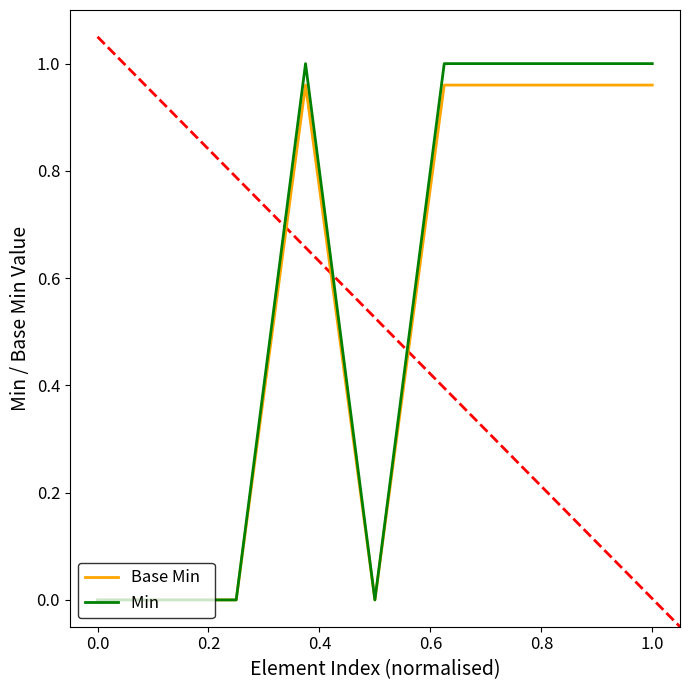

Does the chart have visible grid lines?

No